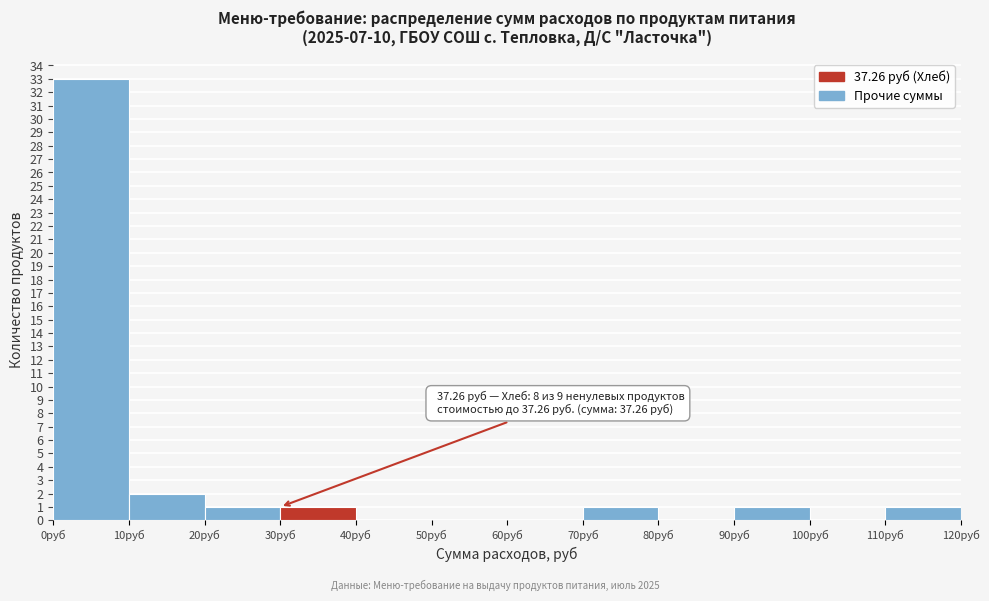

Over which range of the x-axis is the bar tallest?

0 to 10